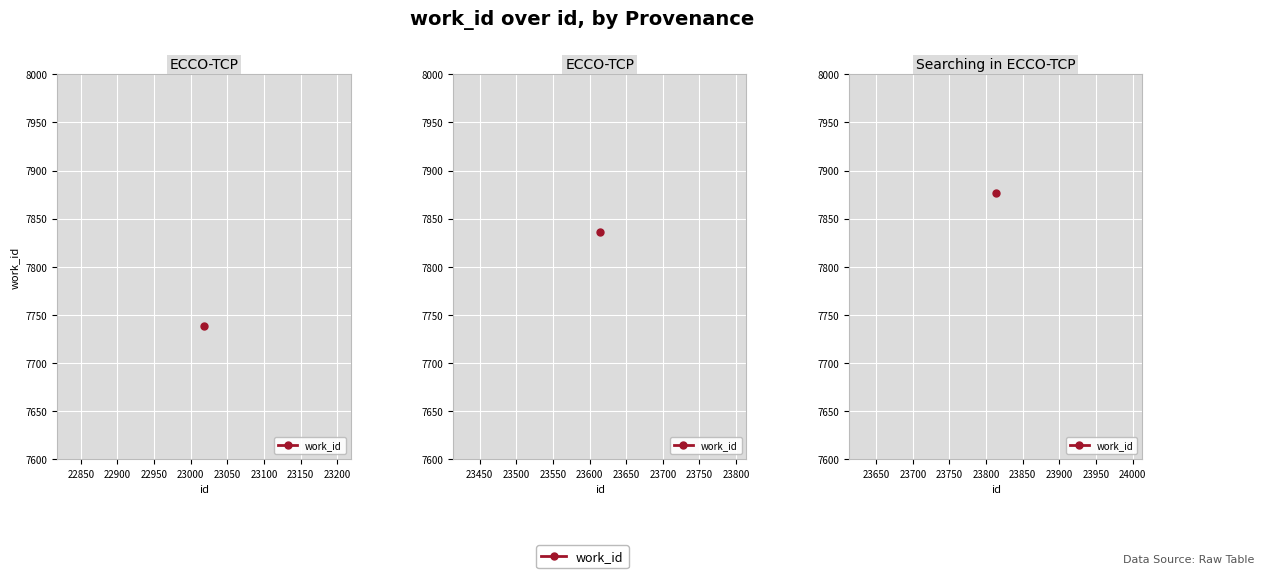

What is the value of the 2nd point from the left?

7836